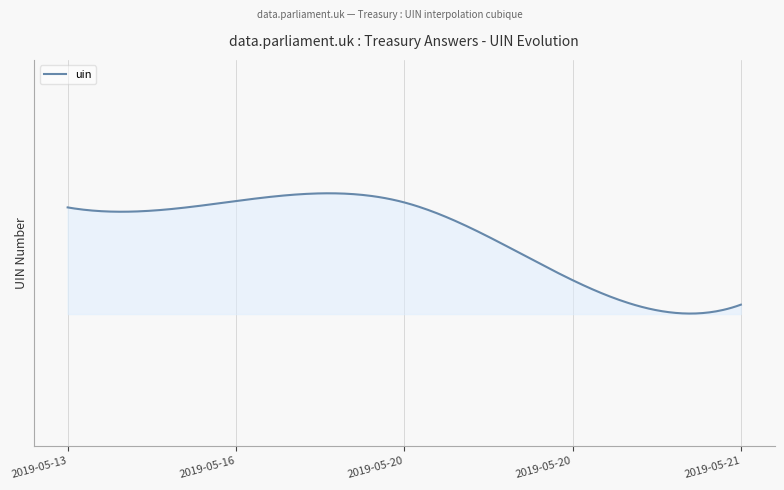

Does the chart have visible grid lines?

Yes